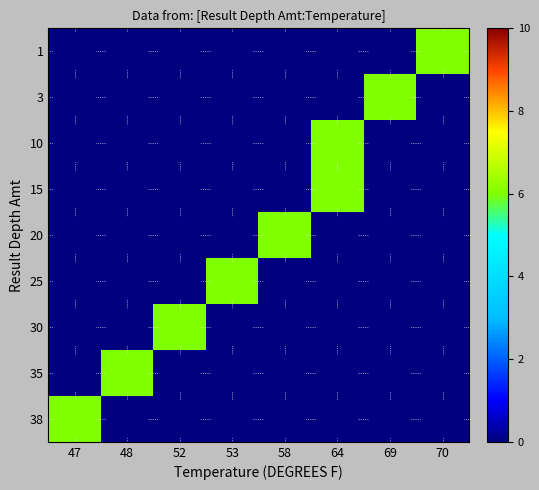

How many categories are shown in the chart?

8